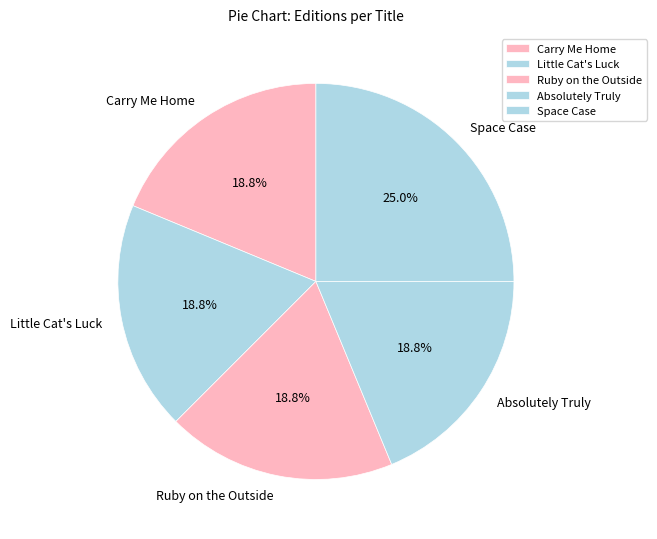

True or false: Carry Me Home accounts for 19% of the total.

True